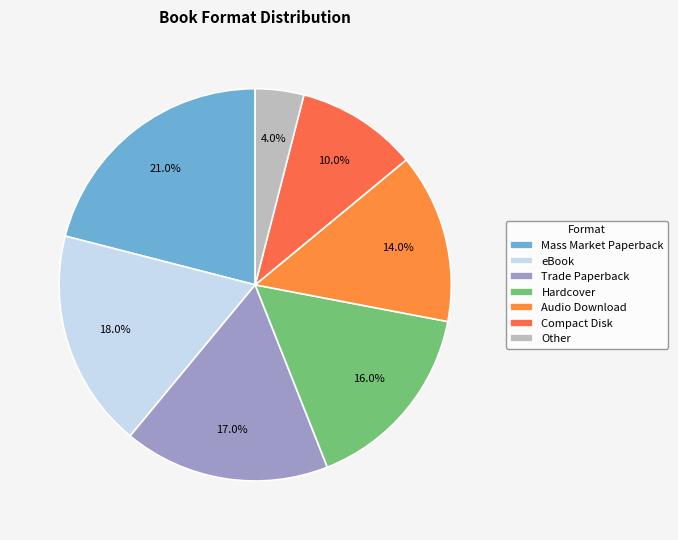

True or false: Trade Paperback accounts for 17% of the total.

True